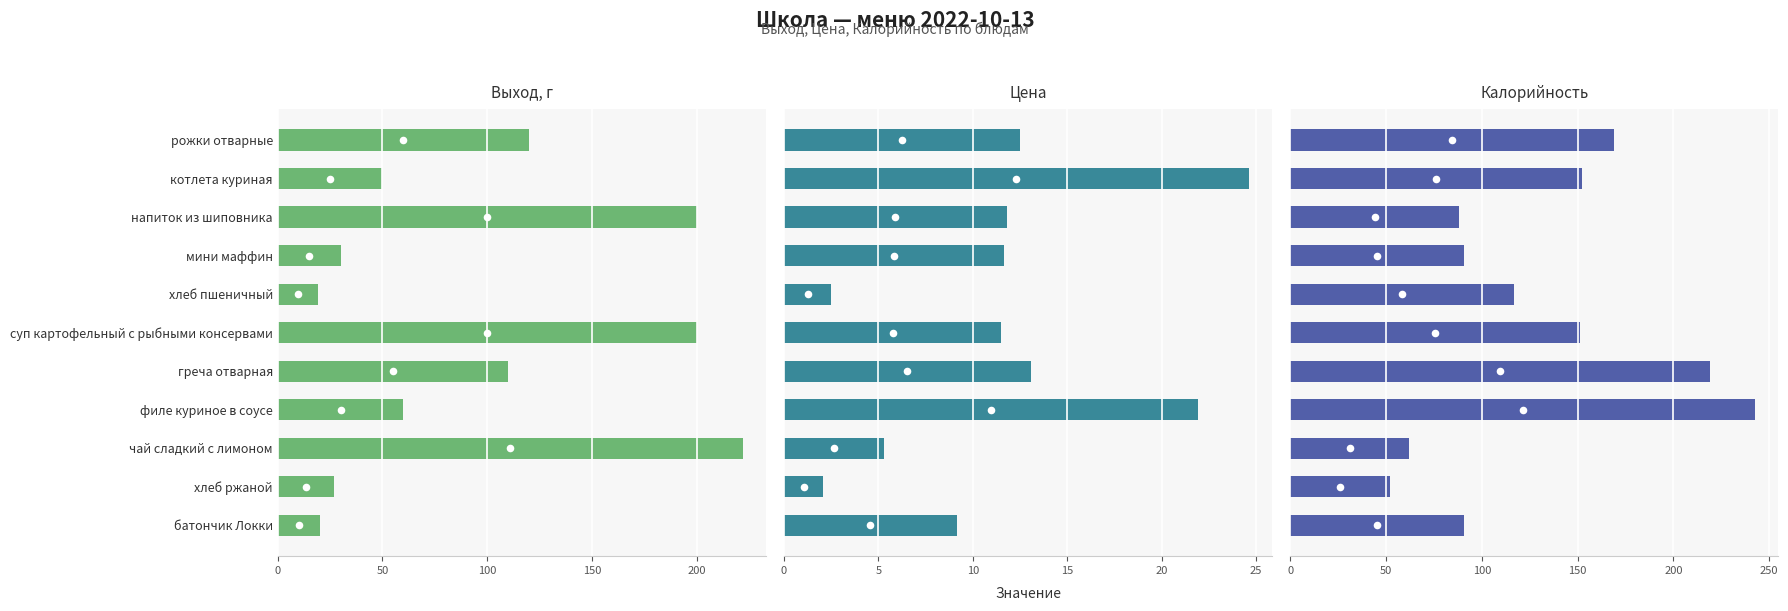

What is the total value across all series at мини маффин?

132.3